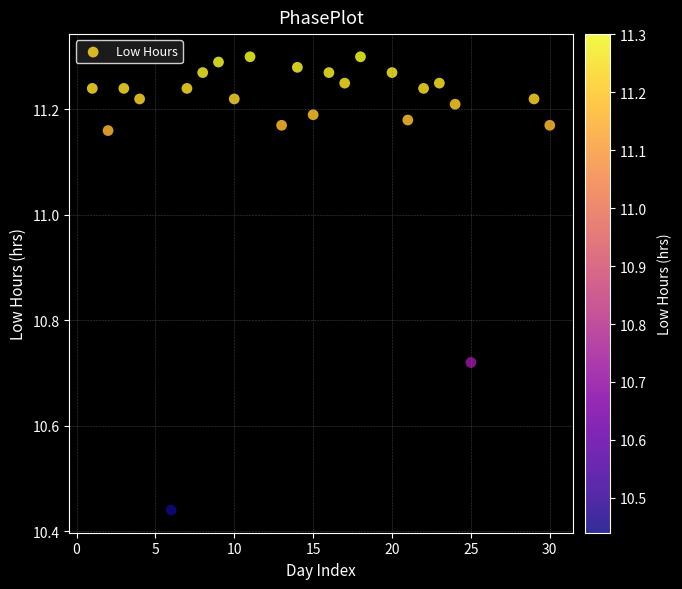

What is the range of Y values (max minus min)?

0.9